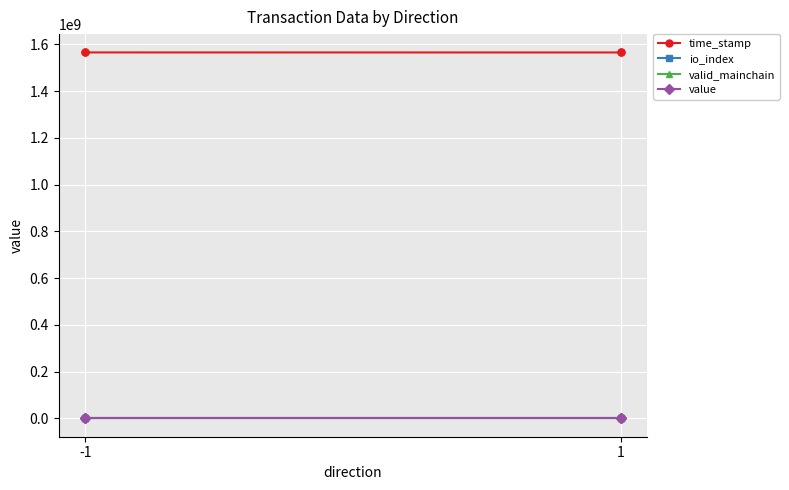

Which series has the largest range (max minus min)?

time_stamp